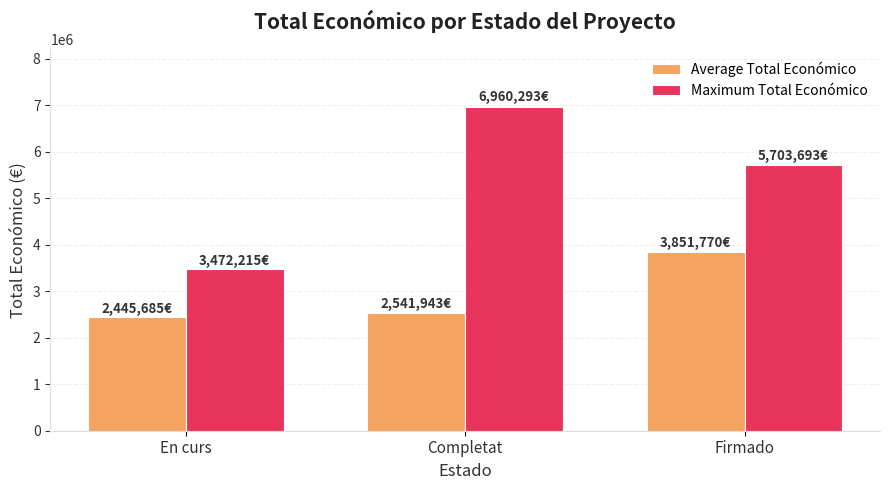

What is the sum of the Average Total Económico values at Completat and Firmado?

6393712.5